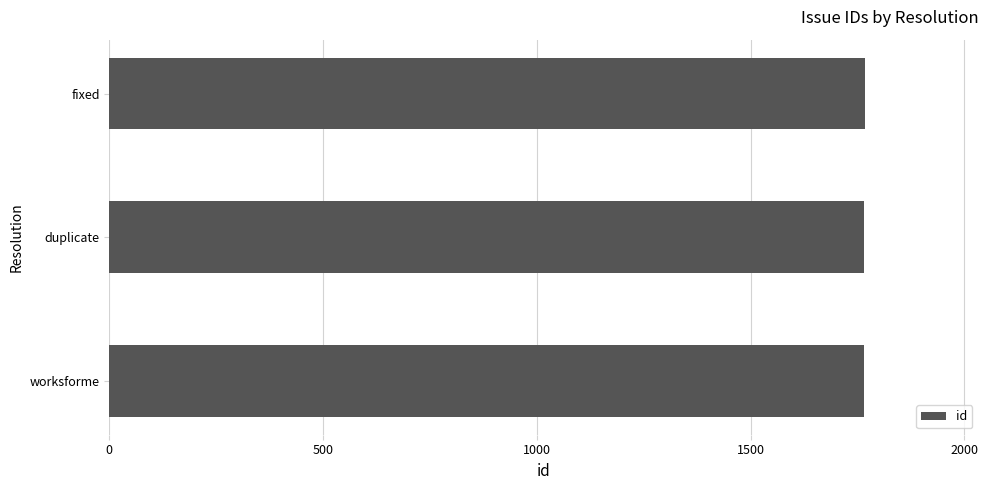

What is the sum of the values at fixed and worksforme?

3533